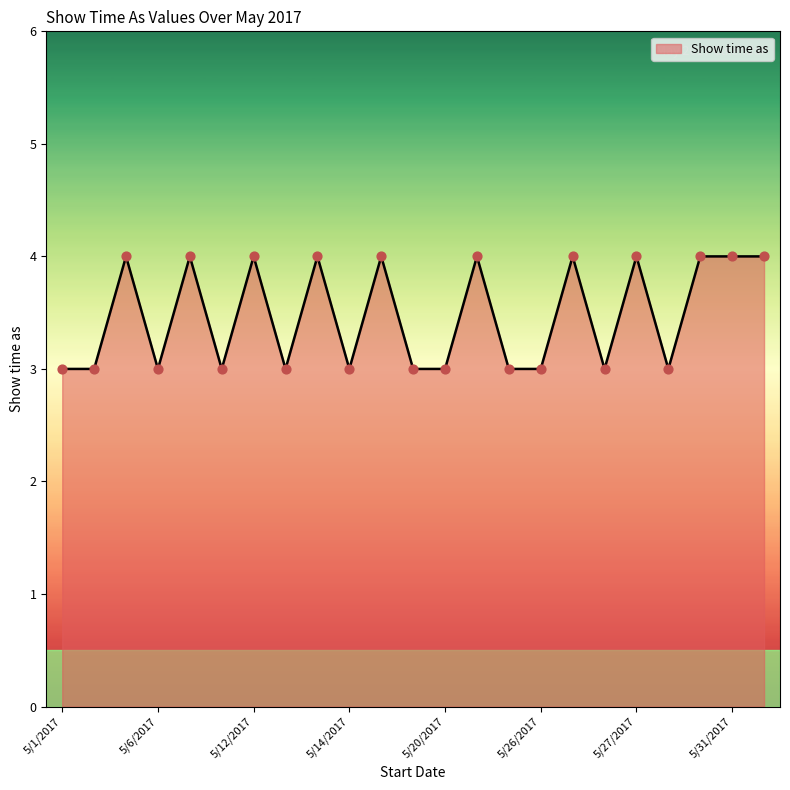

What is the smallest value displayed?

3